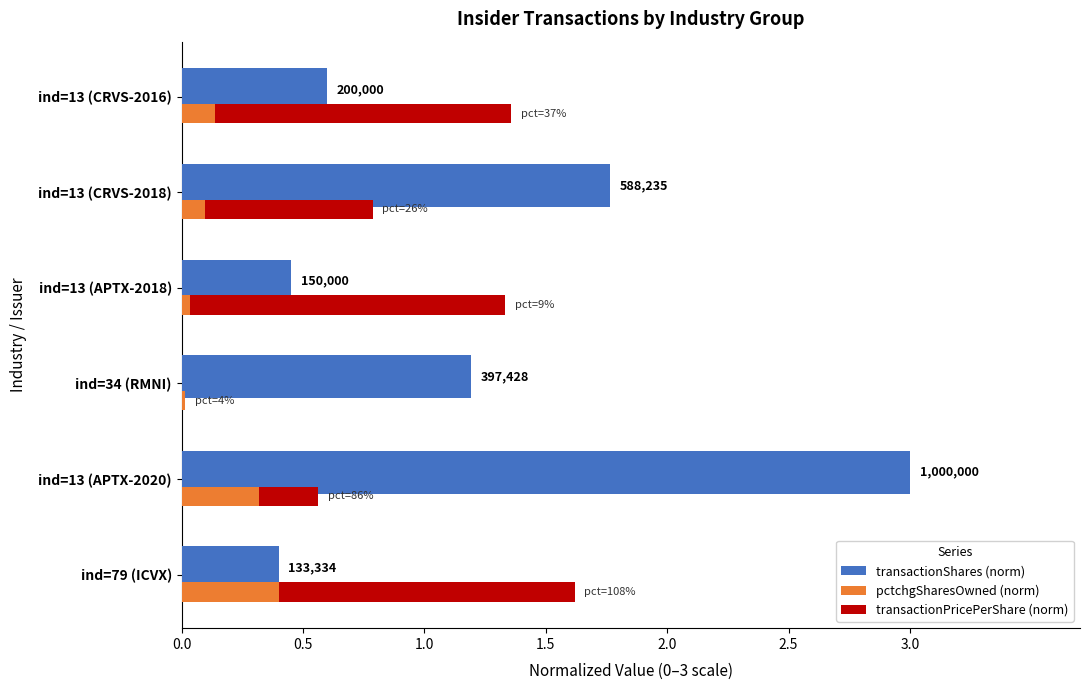

What is the sum of the transactionPricePerShare (norm) values at ind=13 (APTX-2020) and ind=79 (ICVX)?

1.5